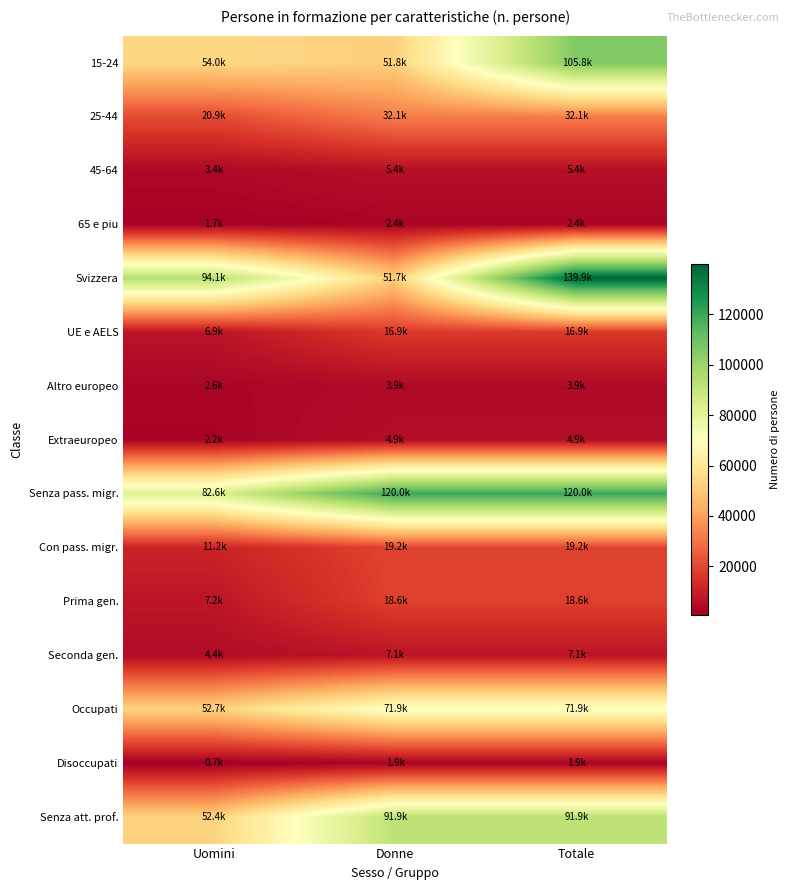

How many data points does each series have?

3